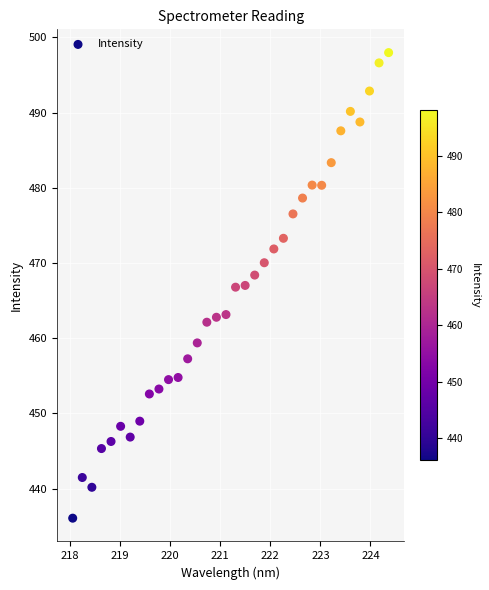

What is the range of X values (max minus min)?

6.3